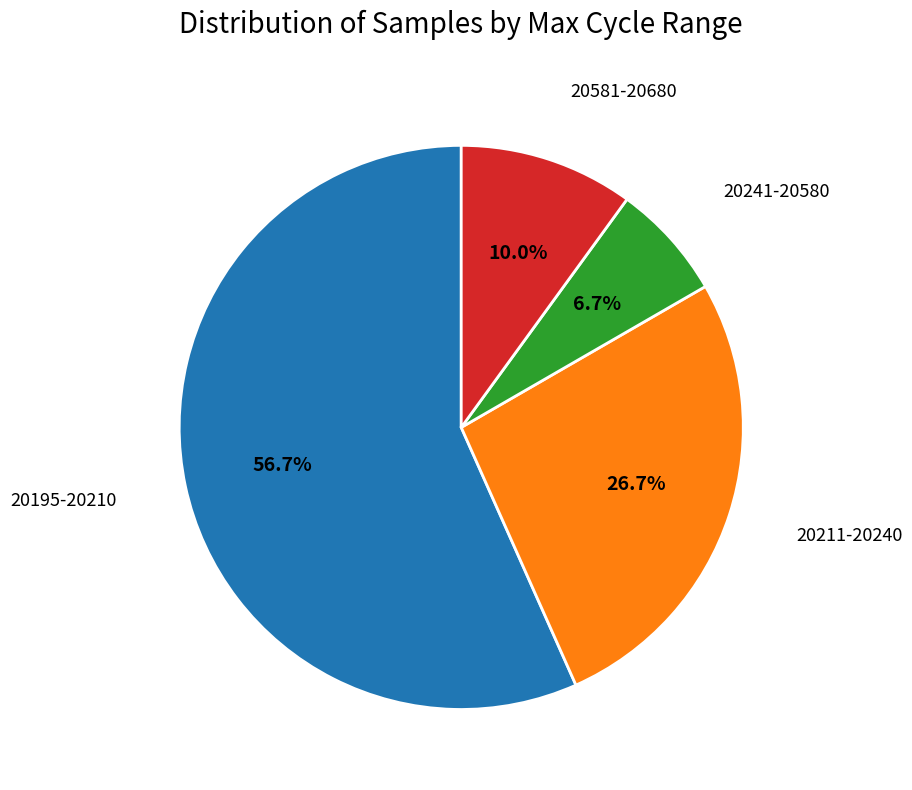

Is there a majority slice in this chart?

Yes